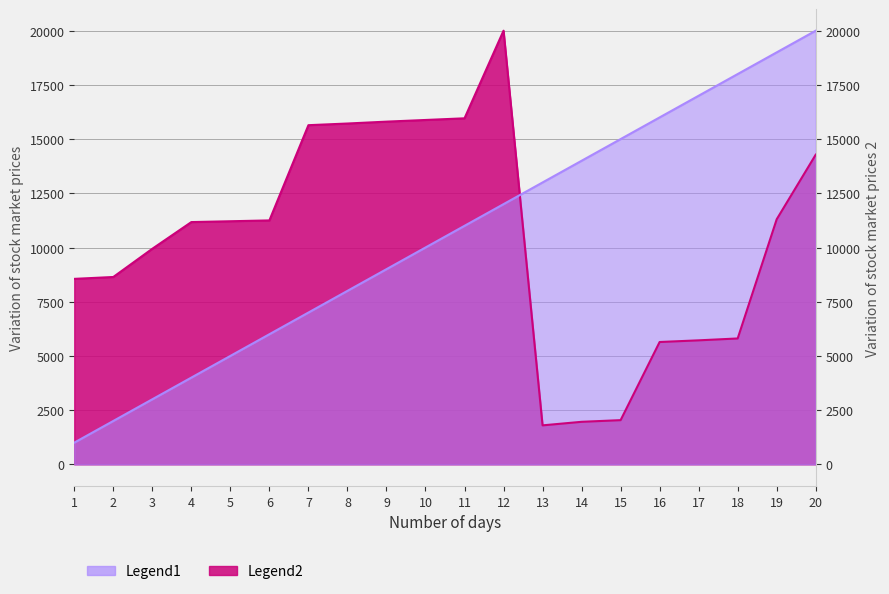

What is the sum of all values?

210000